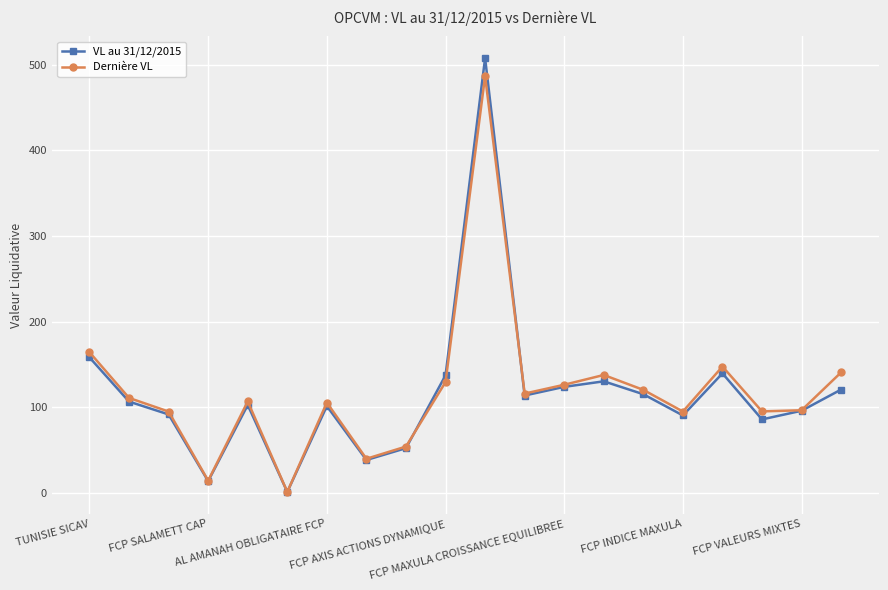

What is the difference between the maximum and minimum values in the VL au 31/12/2015 series?

506.1